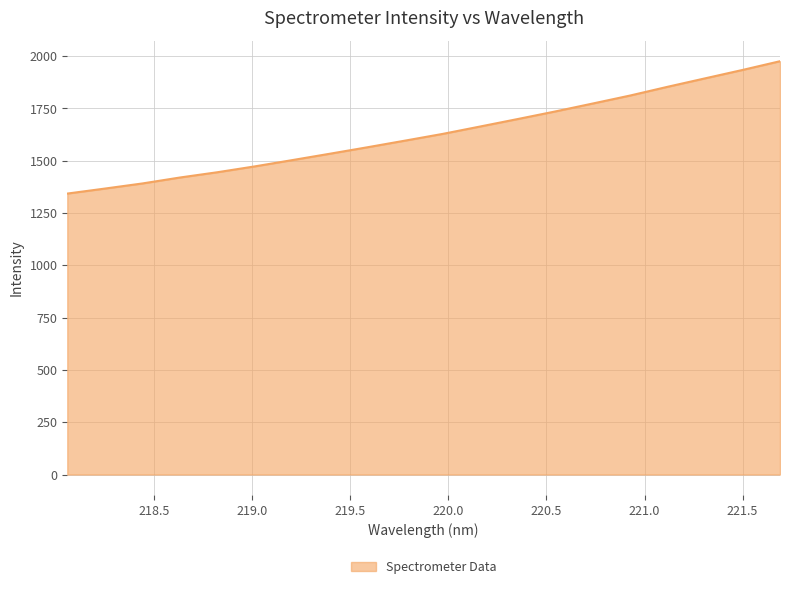

What is the maximum value shown in the chart?

1975.7